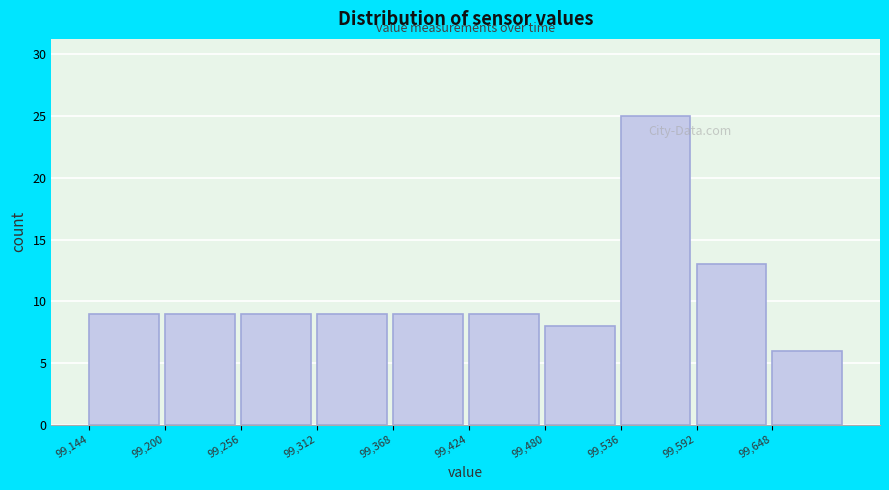

Which range on the x-axis has the tallest bar?

99540 to 99590